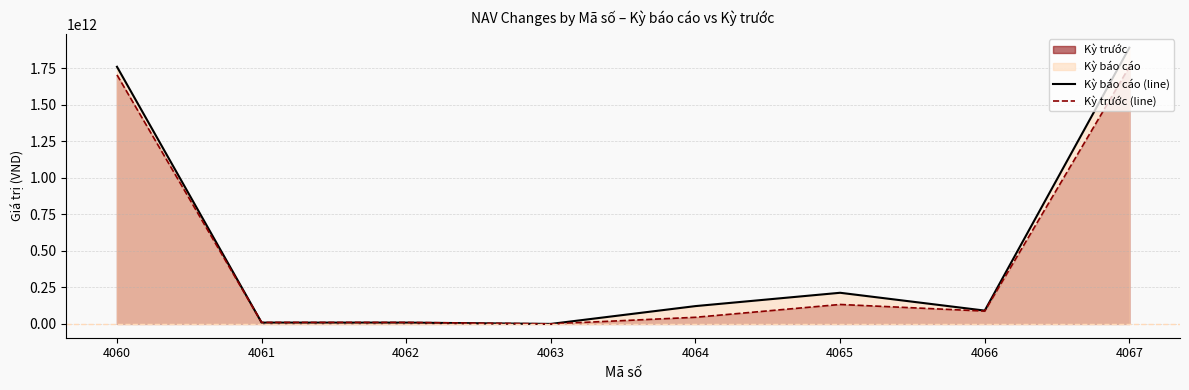

The value of Kỳ báo cáo (line) at 4062 is 8851797937. True or false?

True